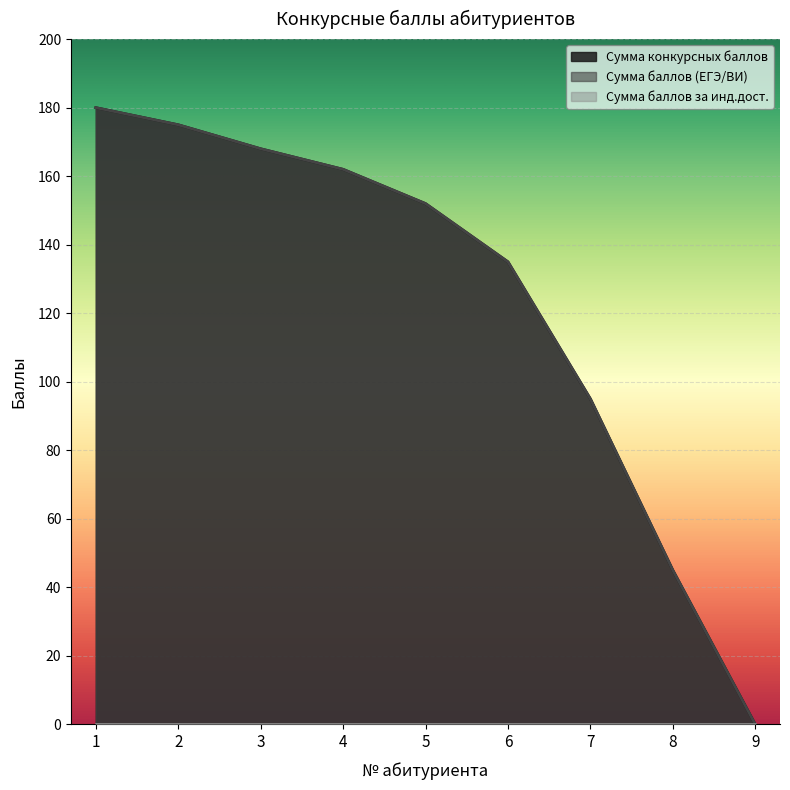

What is the average value of the Сумма конкурсных баллов series?

124